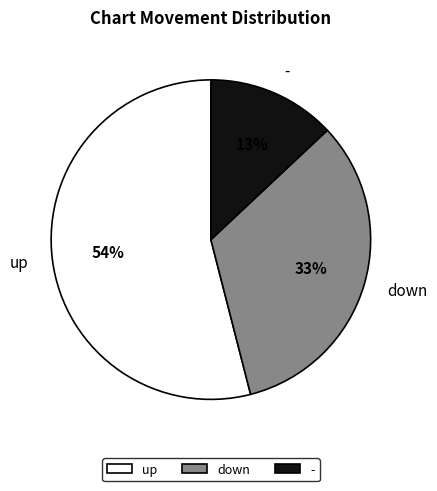

Which slice is the largest?

up